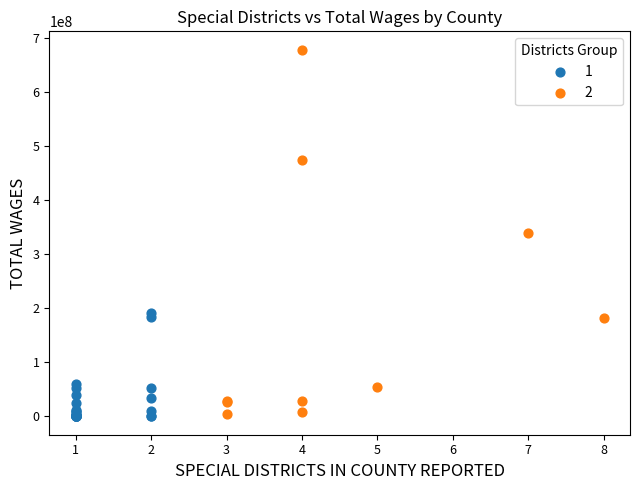

What are all the series names shown in the legend?

1, 2